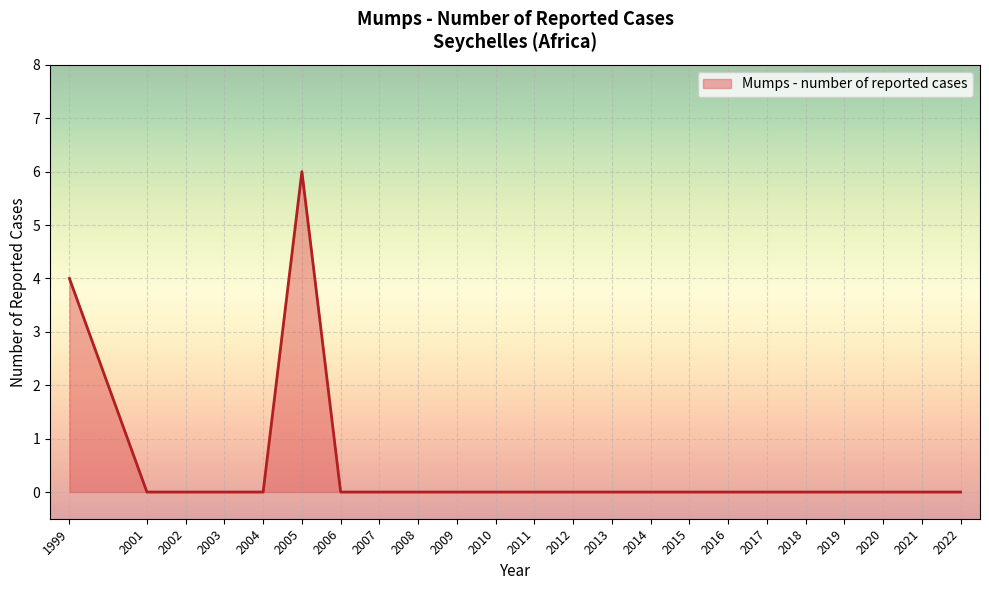

What is the difference between the maximum and minimum values?

6